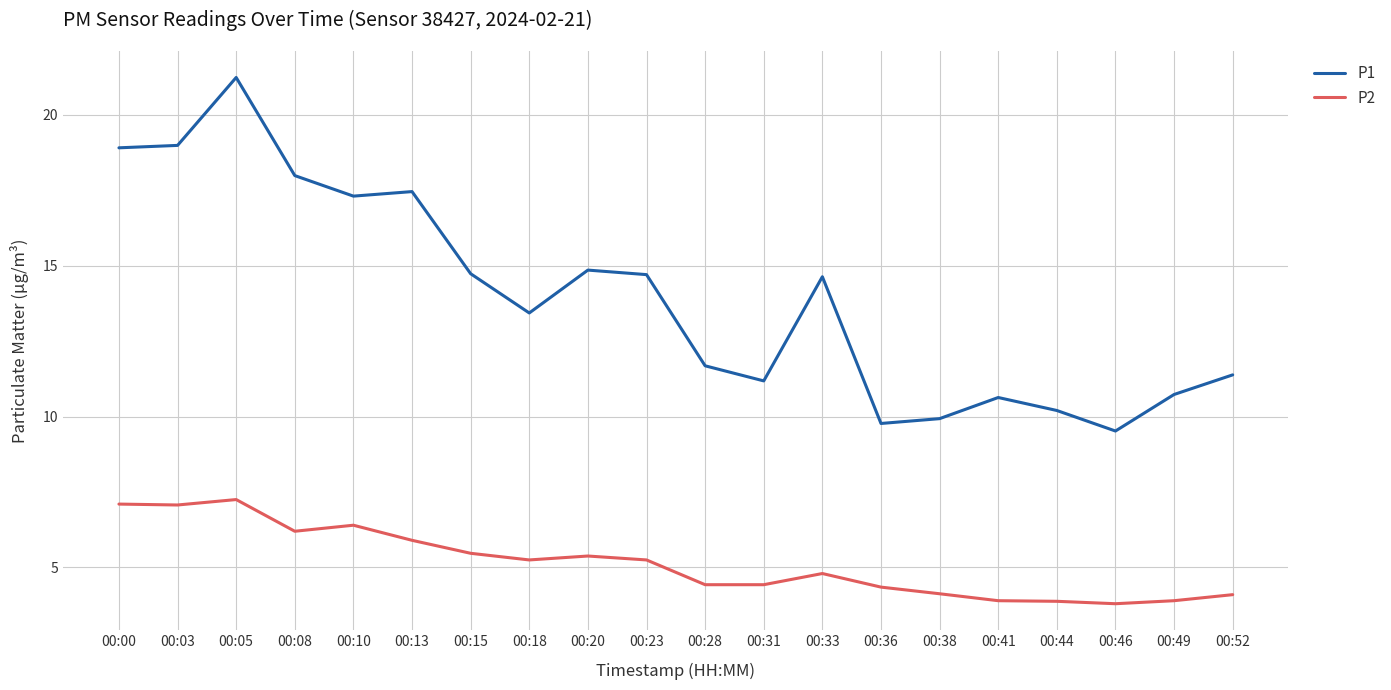

List the series in order of their overall mean, highest first.

P1, P2